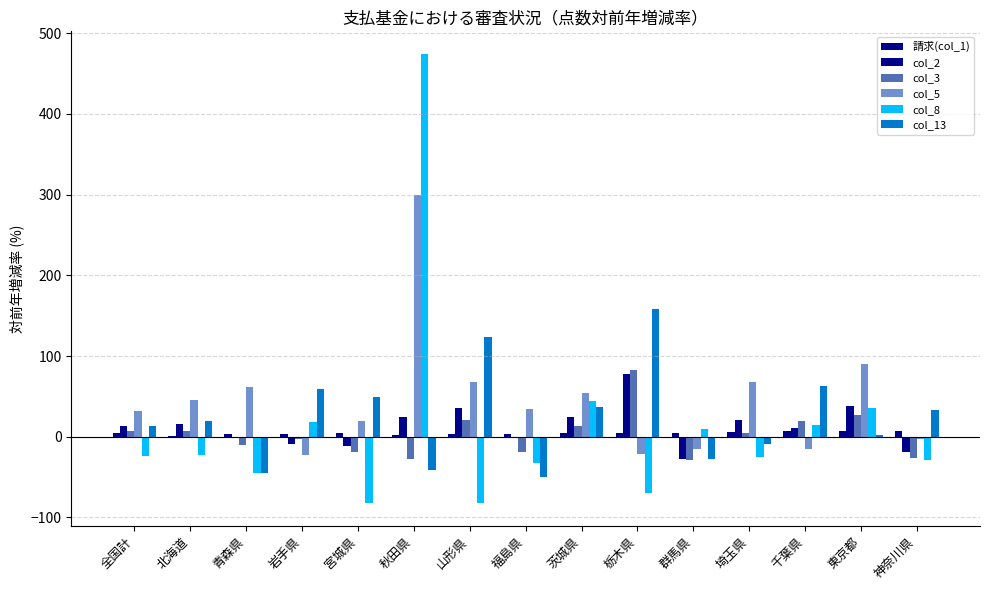

At which category is the sum across all series the highest?

秋田県